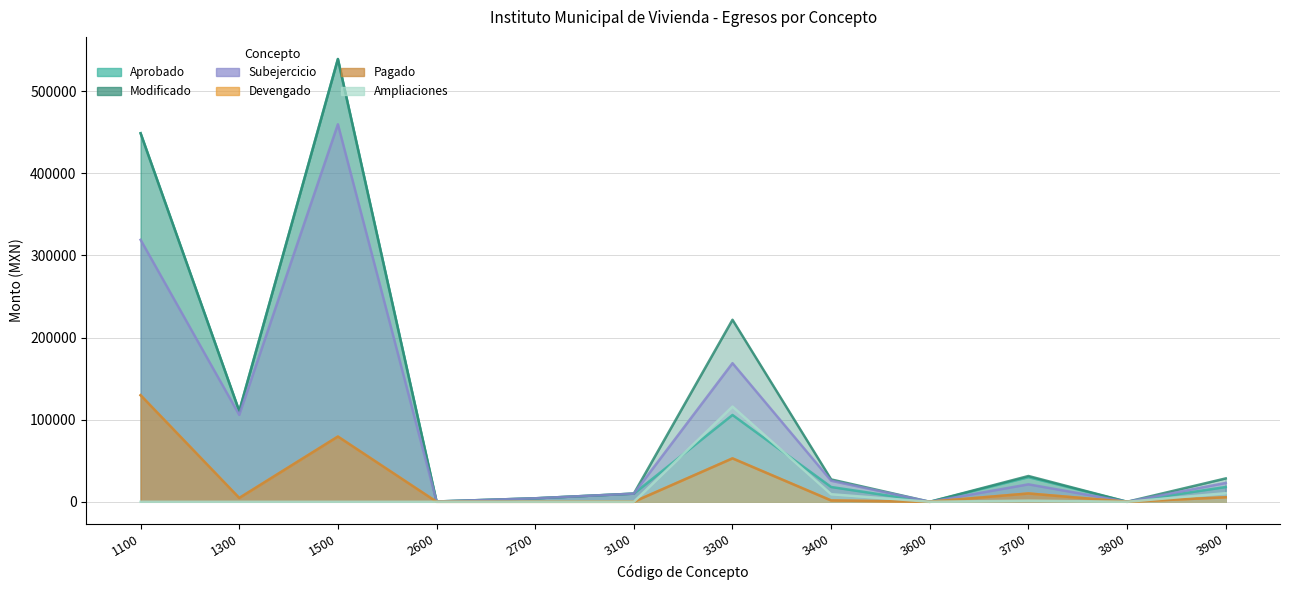

How many interior local peaks does the Modificado series have?

3